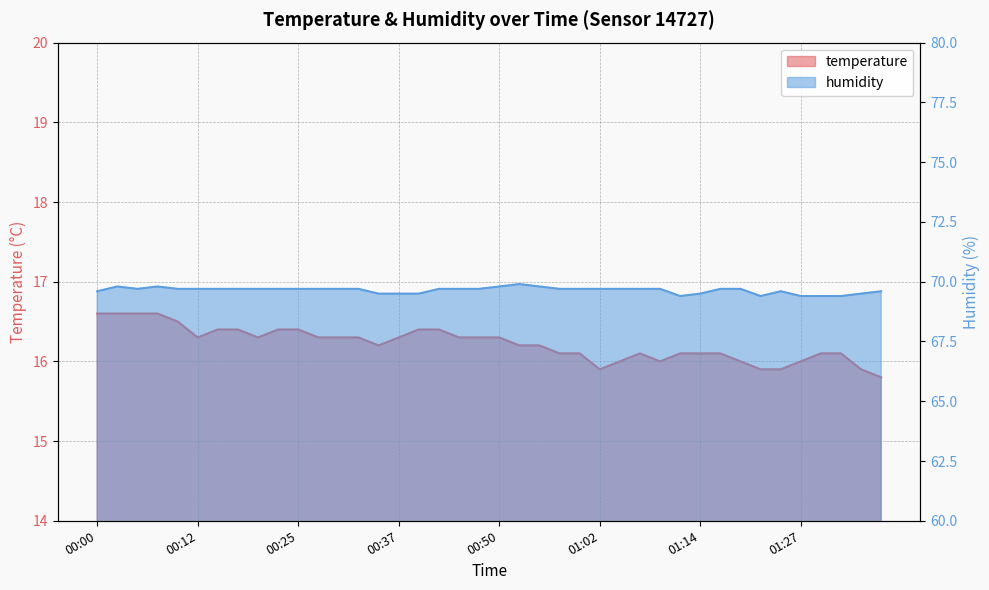

The value of temperature at 01:02 is 15.9. True or false?

True